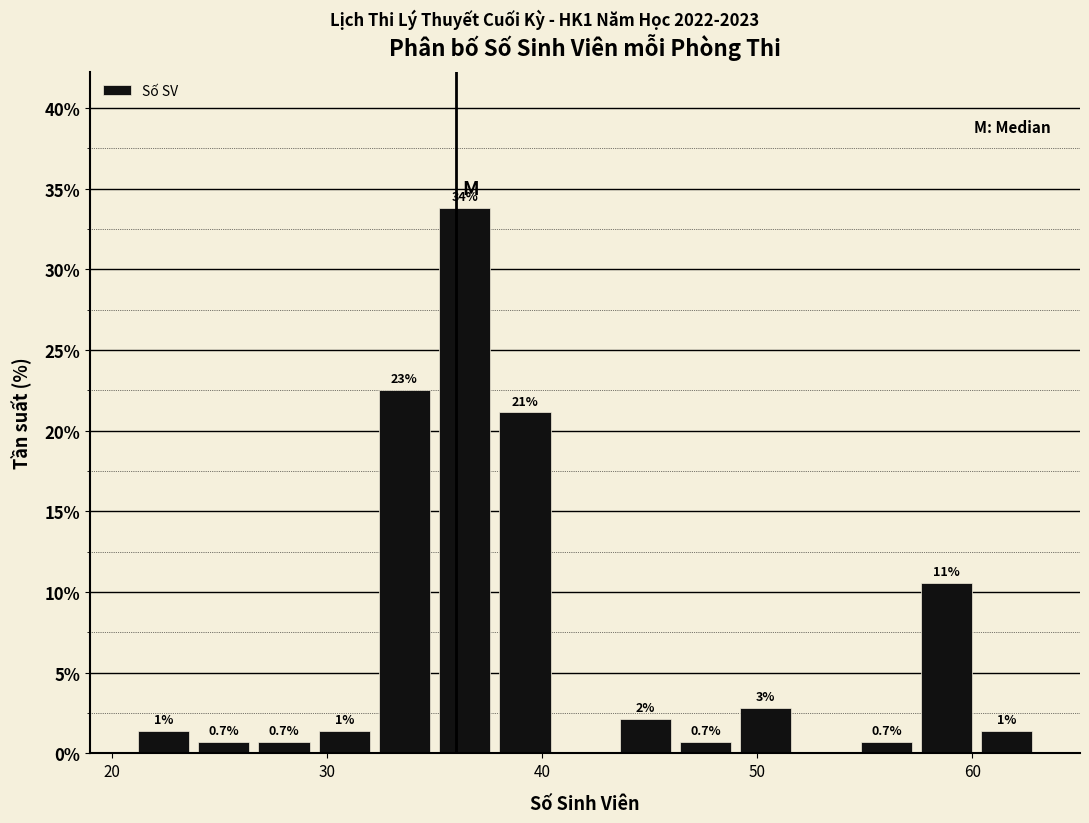

Around what value on the x-axis is the tallest bar? Give the approximate position of its centre, as read against the axis.

36